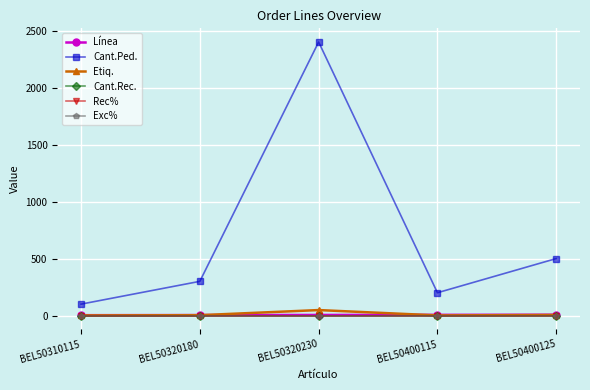

Which has a higher value, BEL50320230 or BEL50320180?

BEL50320230